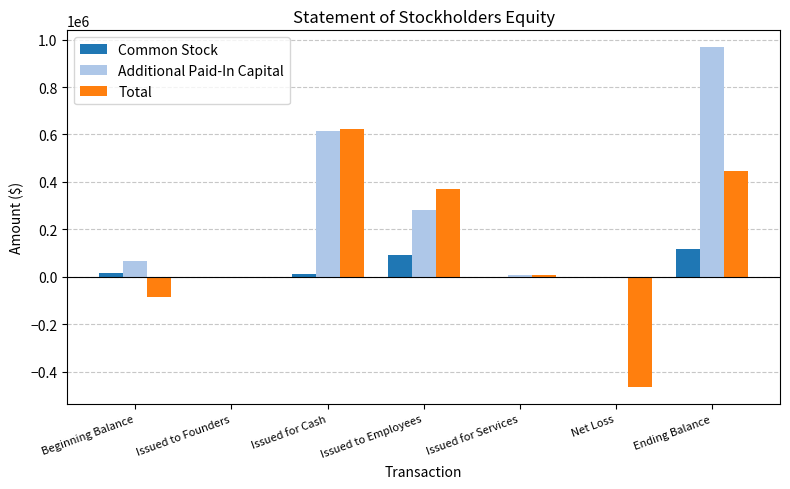

The Total series shows 582366 at Issued to Employees. True or false?

False